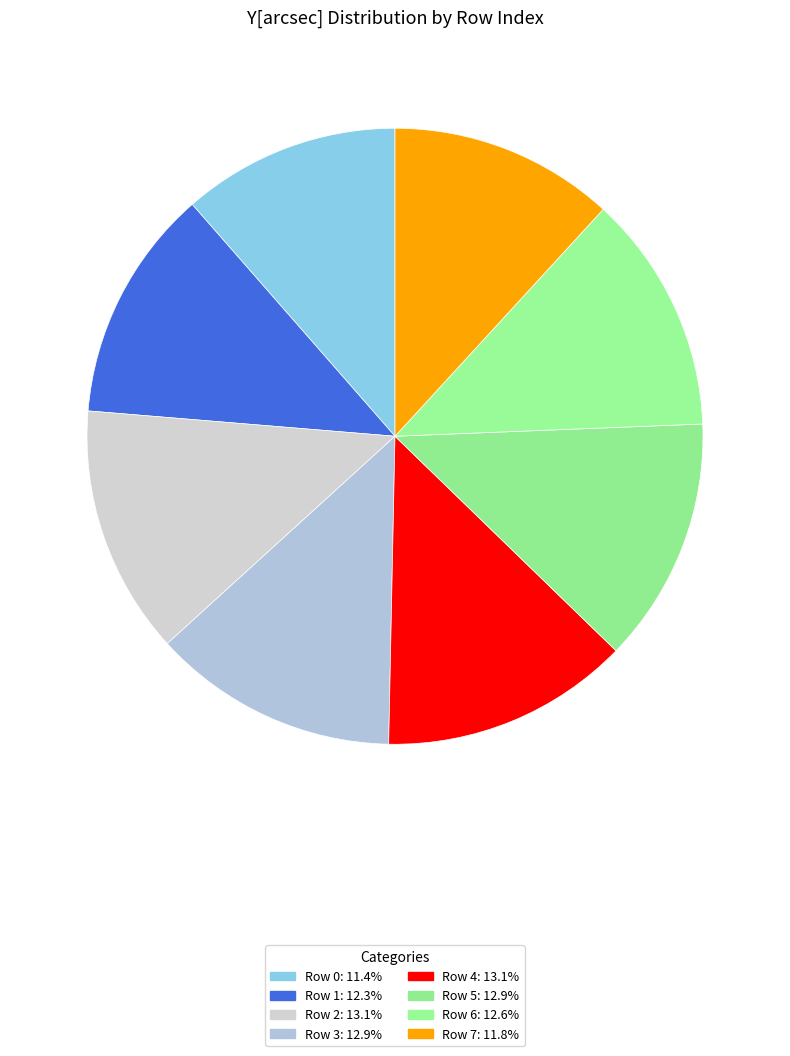

Count the number of slices in the pie.

8